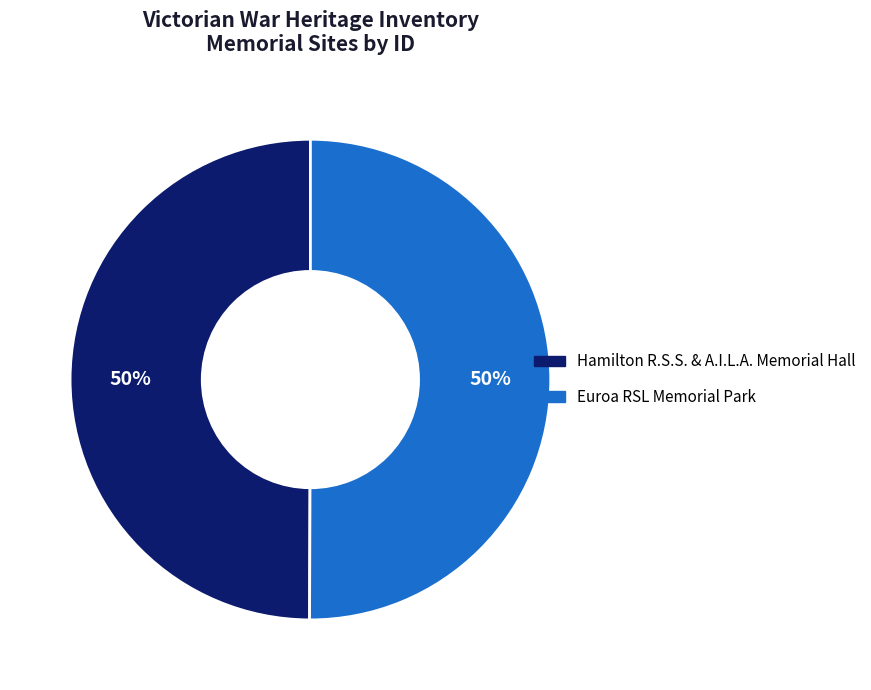

What percentage is the Euroa RSL Memorial Park slice, to the nearest percent?

50%